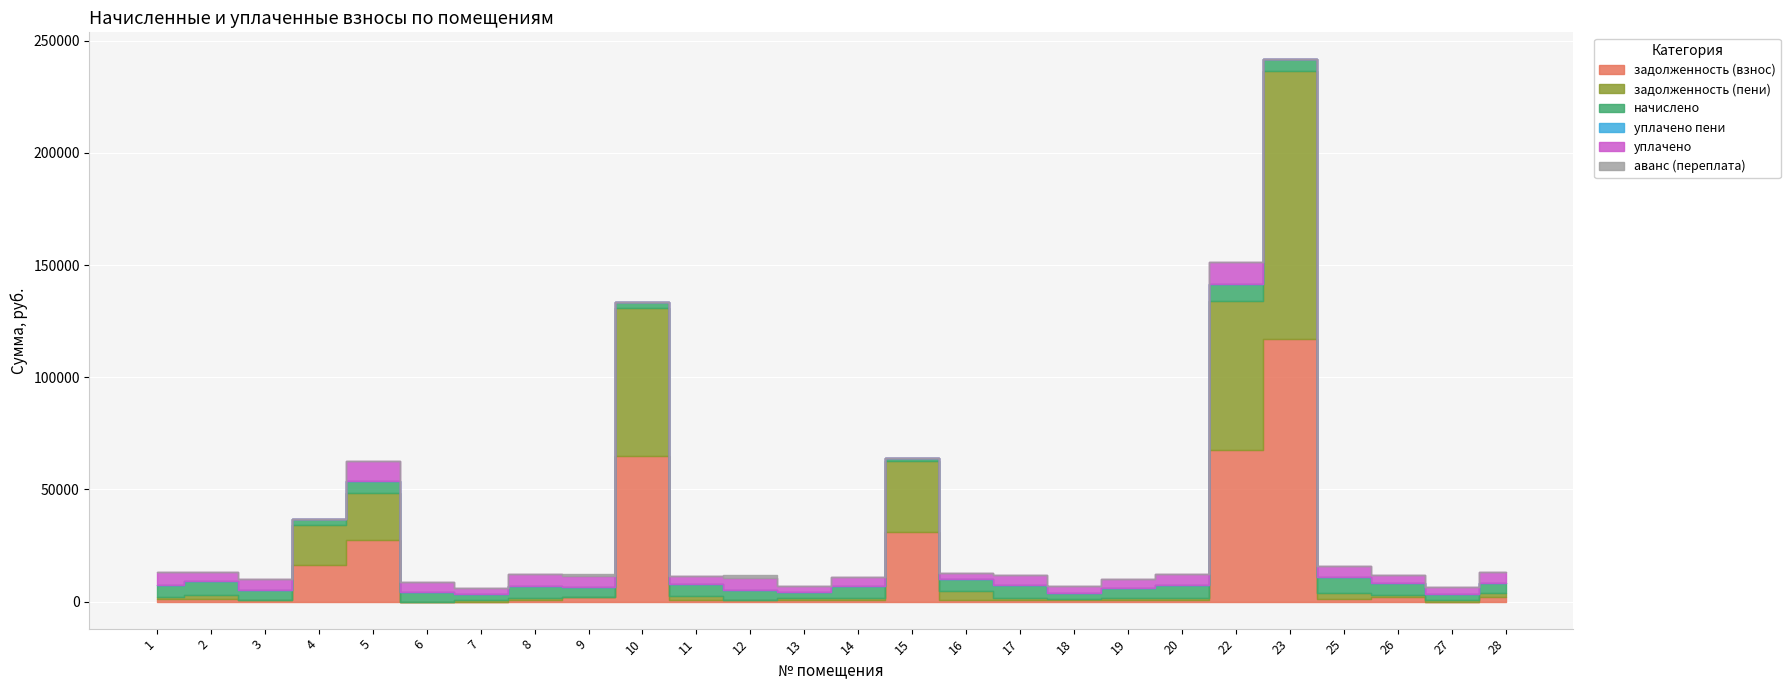

Is the value of задолженность (пени) at 10 greater than the value of начислено at 23?

Yes